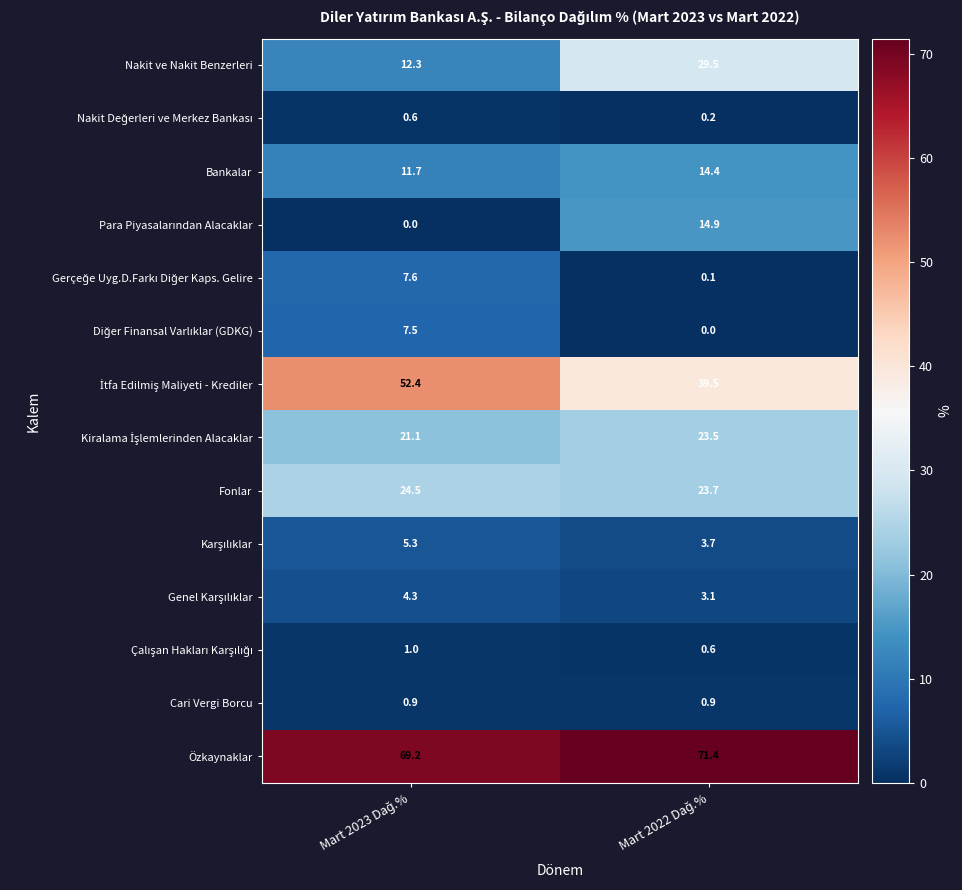

Which series has the largest range (max minus min)?

Nakit ve Nakit Benzerleri